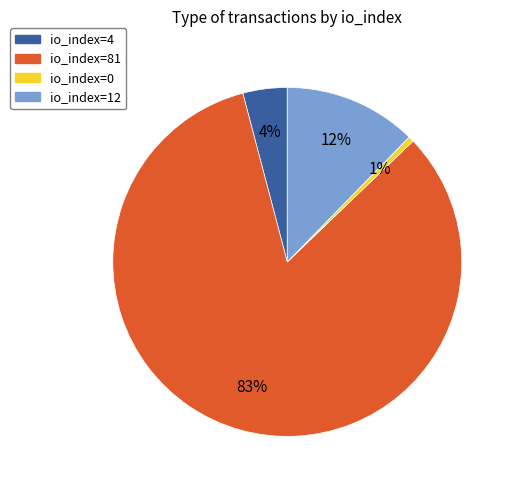

Is there any slice that represents more than half of the pie?

Yes